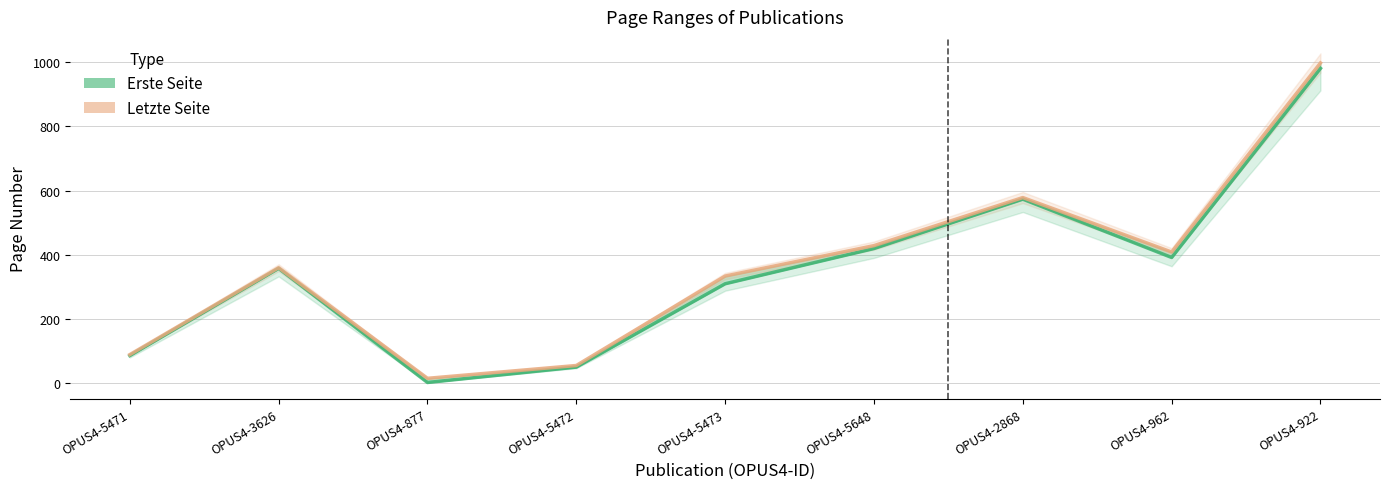

What is the total value across all series at OPUS4-5471?

173